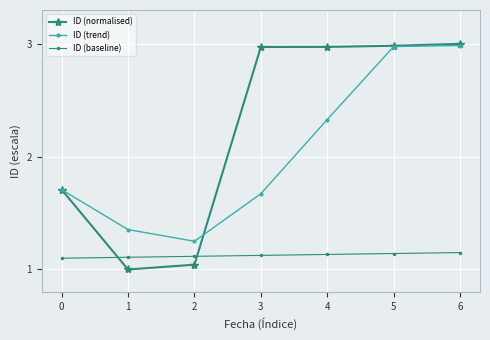

Between 1 and 4, which series saw the biggest shift?

ID (normalised)